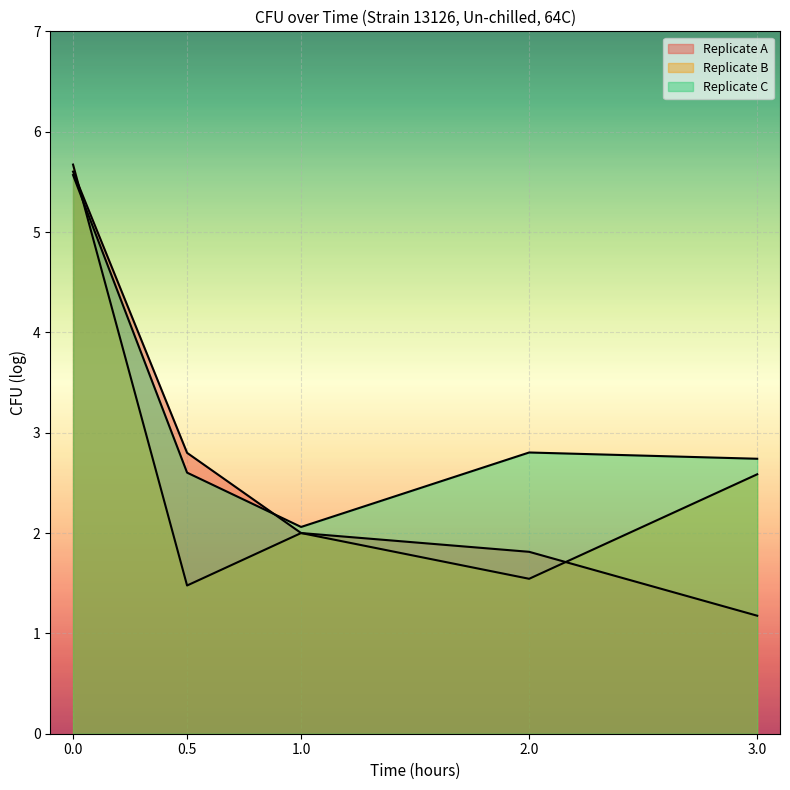

Where is the first local minimum for Replicate C?

1.0